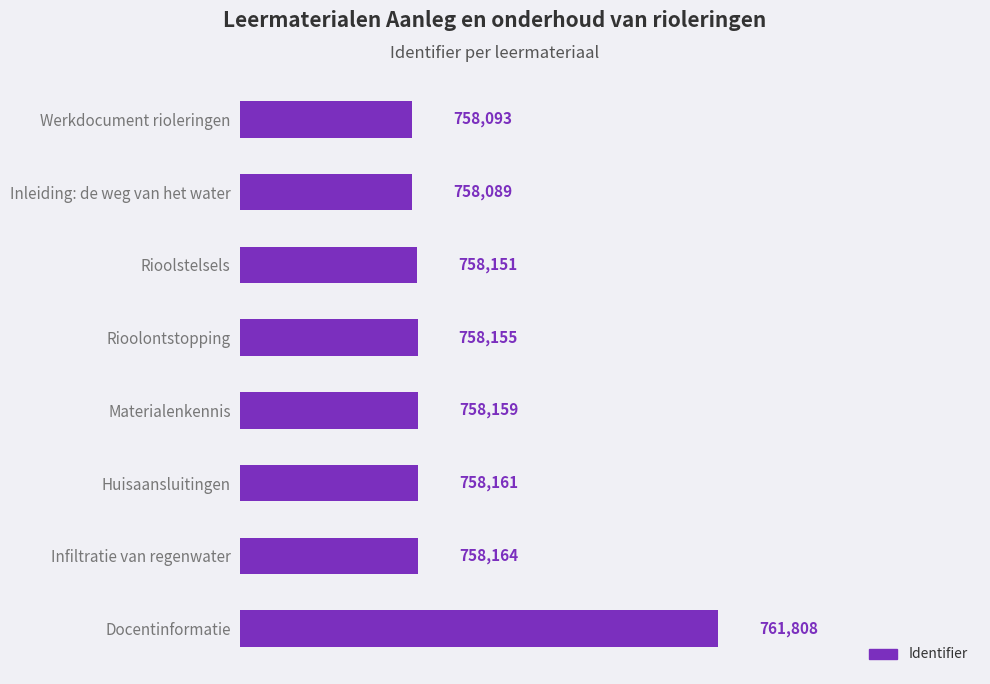

What is the difference between the second highest and second lowest values?

71